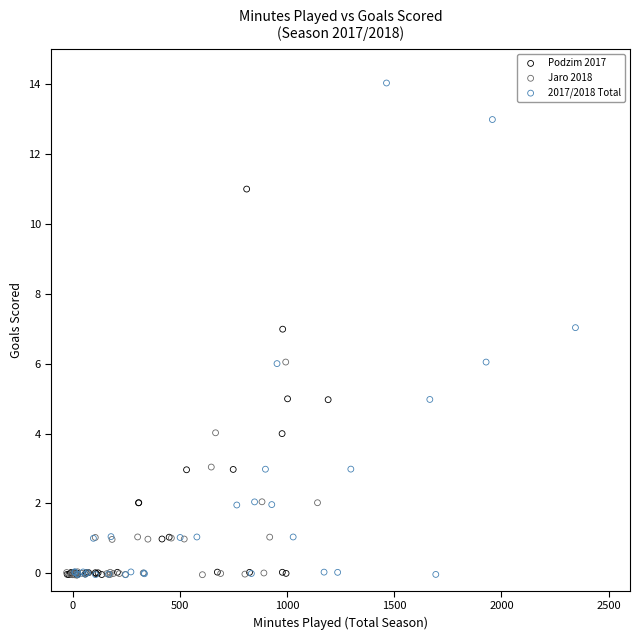

Which series contains the highest Y value?

2017/2018 Total